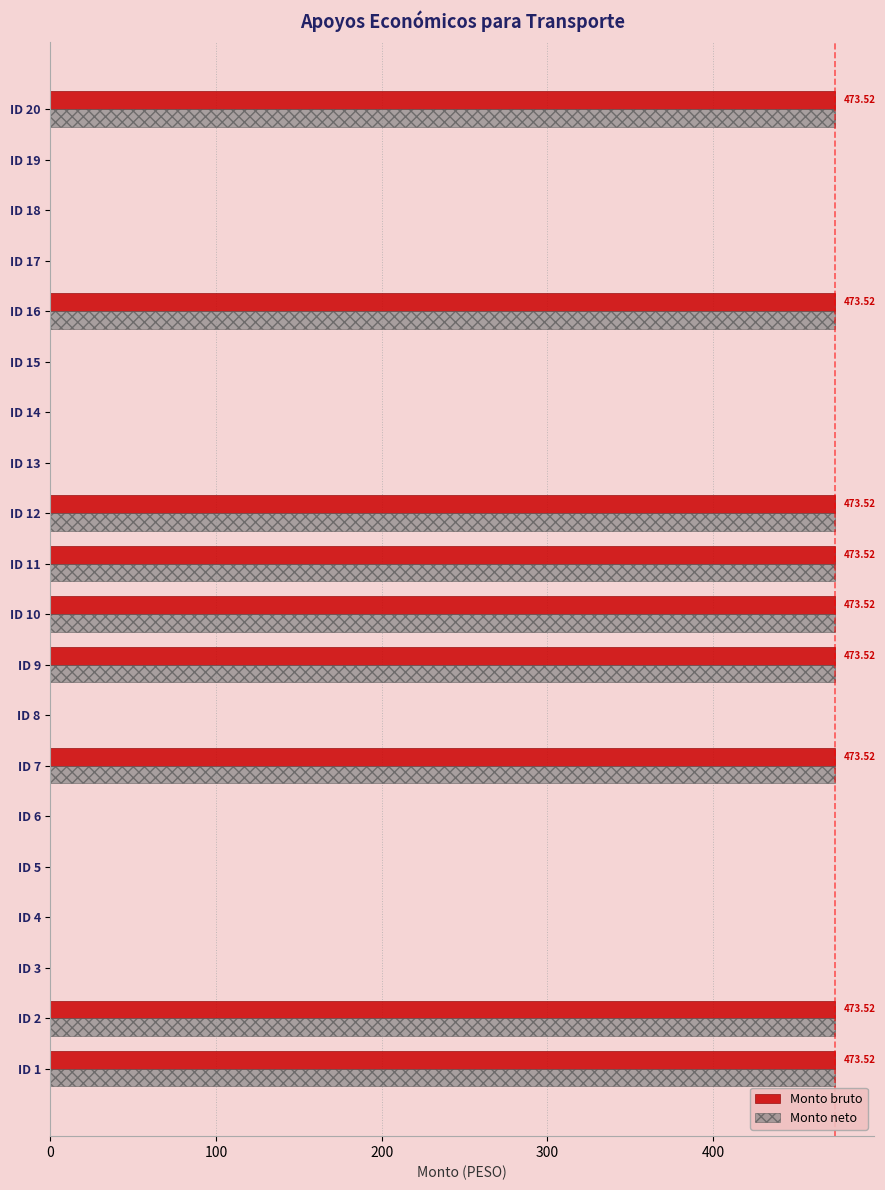

What is the sum of the Monto bruto values at ID 12 and ID 3?

473.5